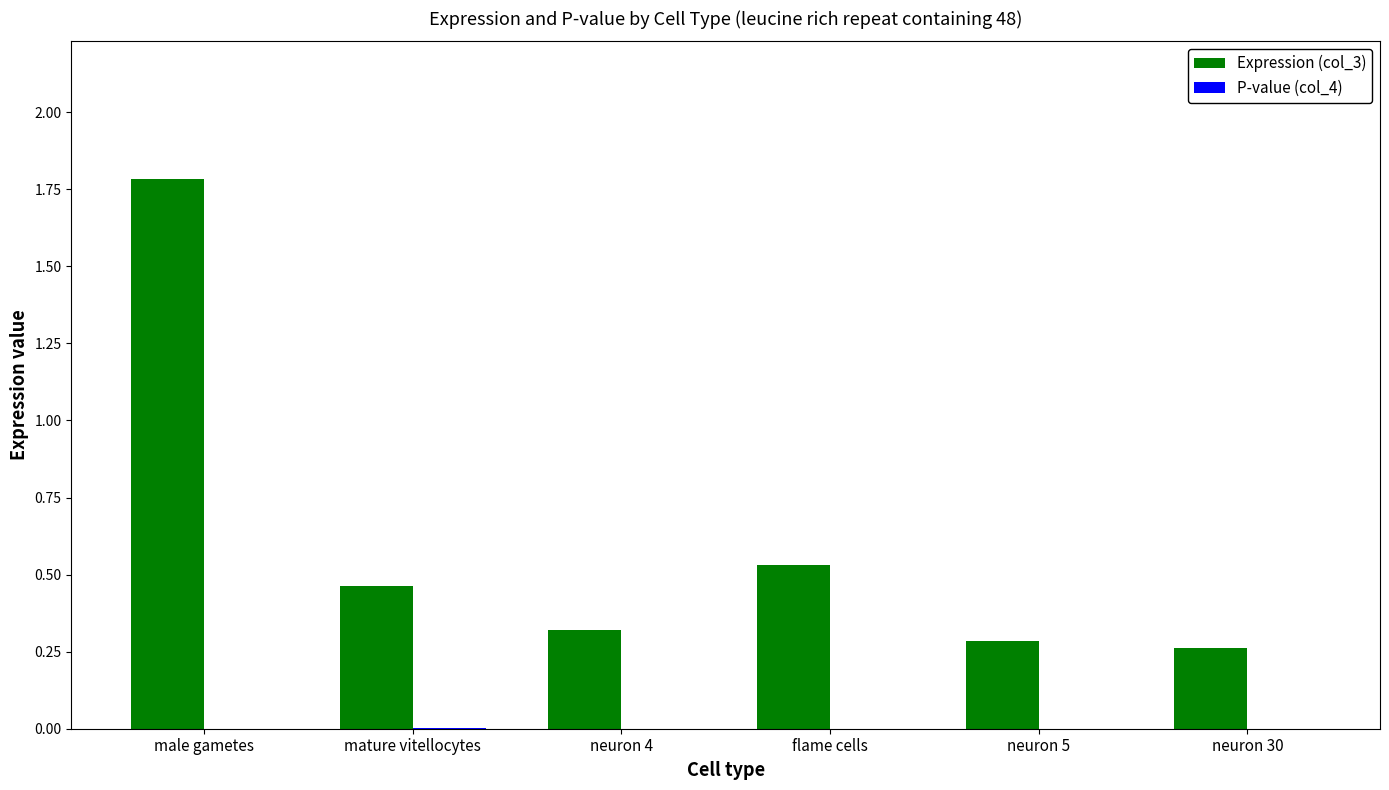

Which series has the largest total across all categories?

Expression (col_3)